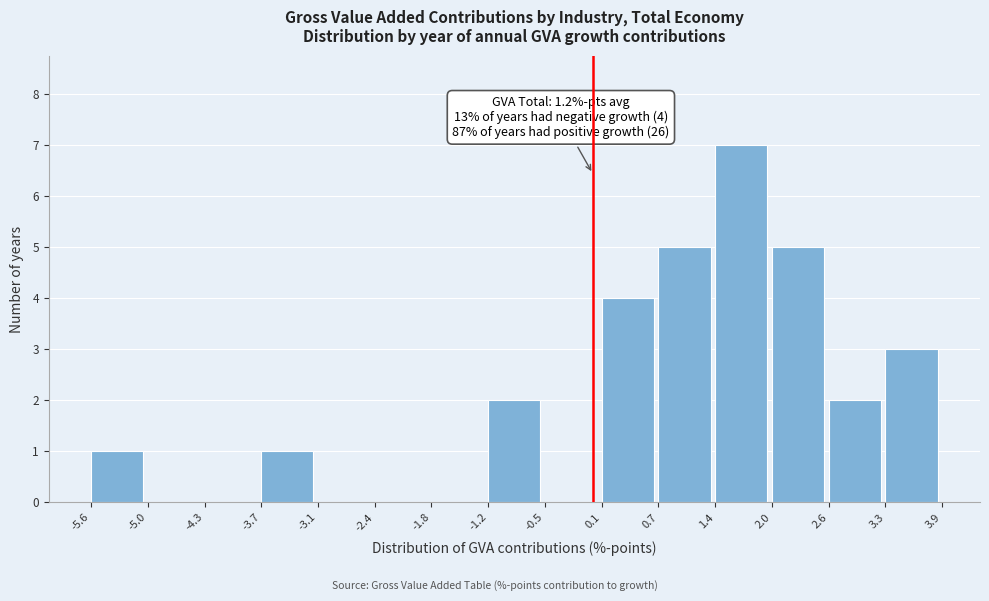

Over which range of the x-axis is the bar tallest?

1.4 to 2.0